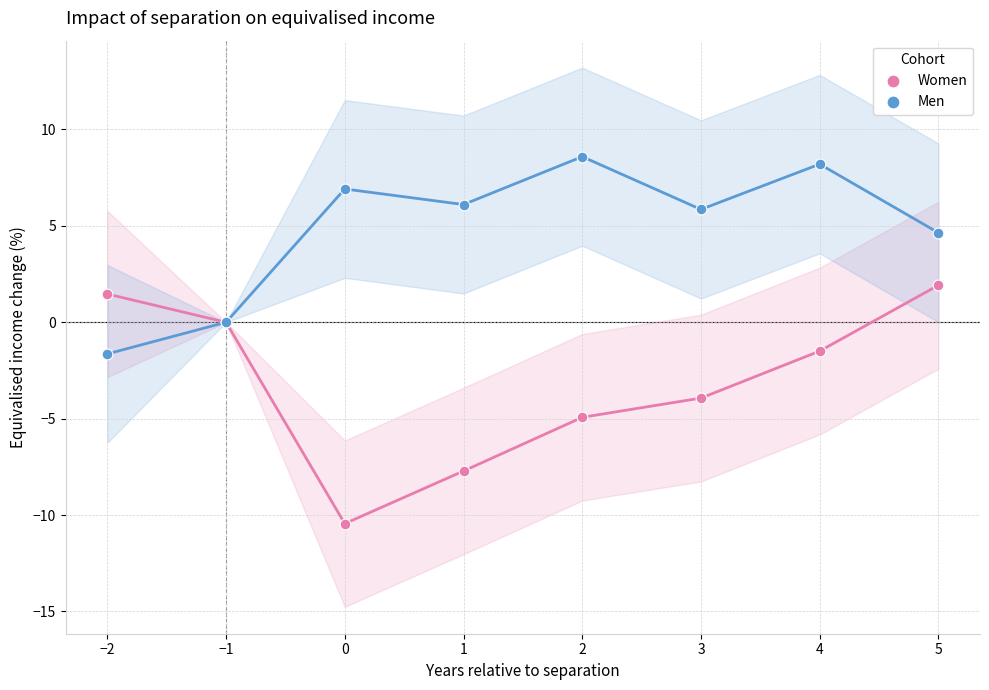

In the Men series, what Y value is closest to 3?

4.6